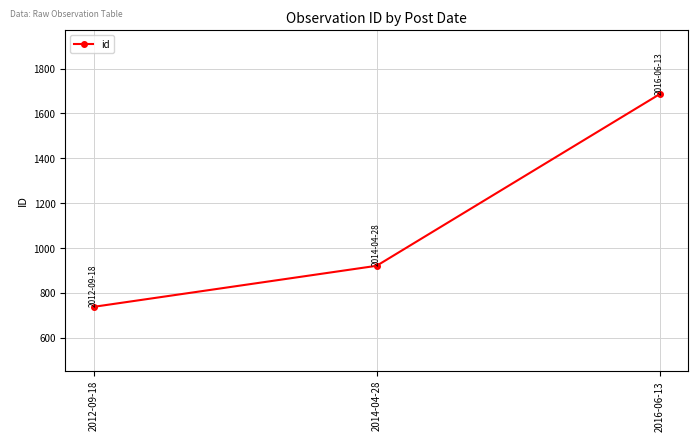

What is the minimum value shown in the chart?

738